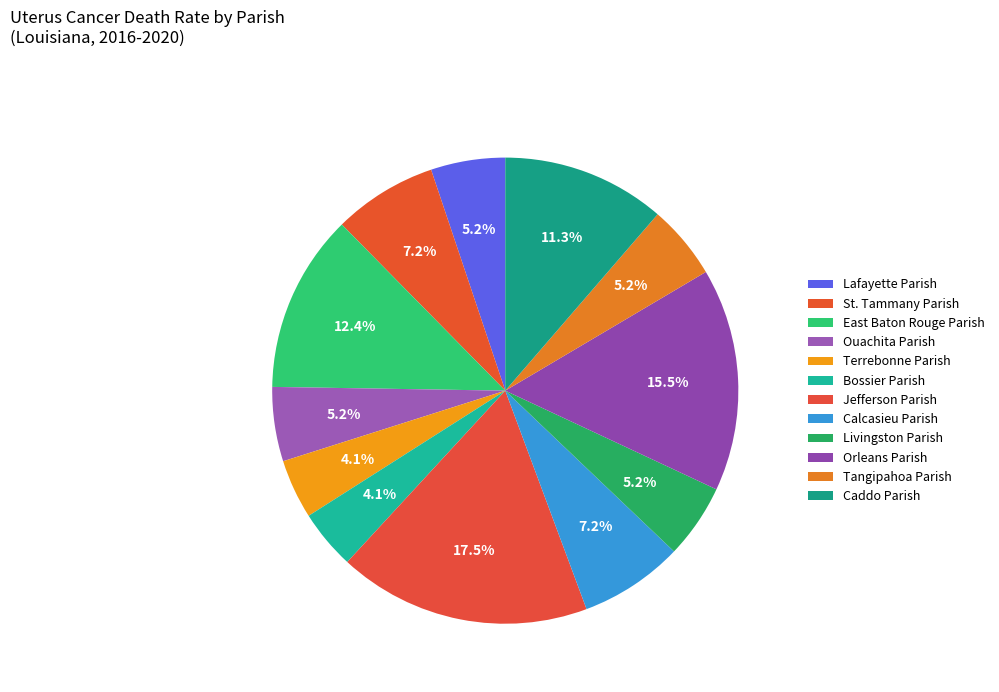

The East Baton Rouge Parish slice represents 19% of the pie. True or false?

False